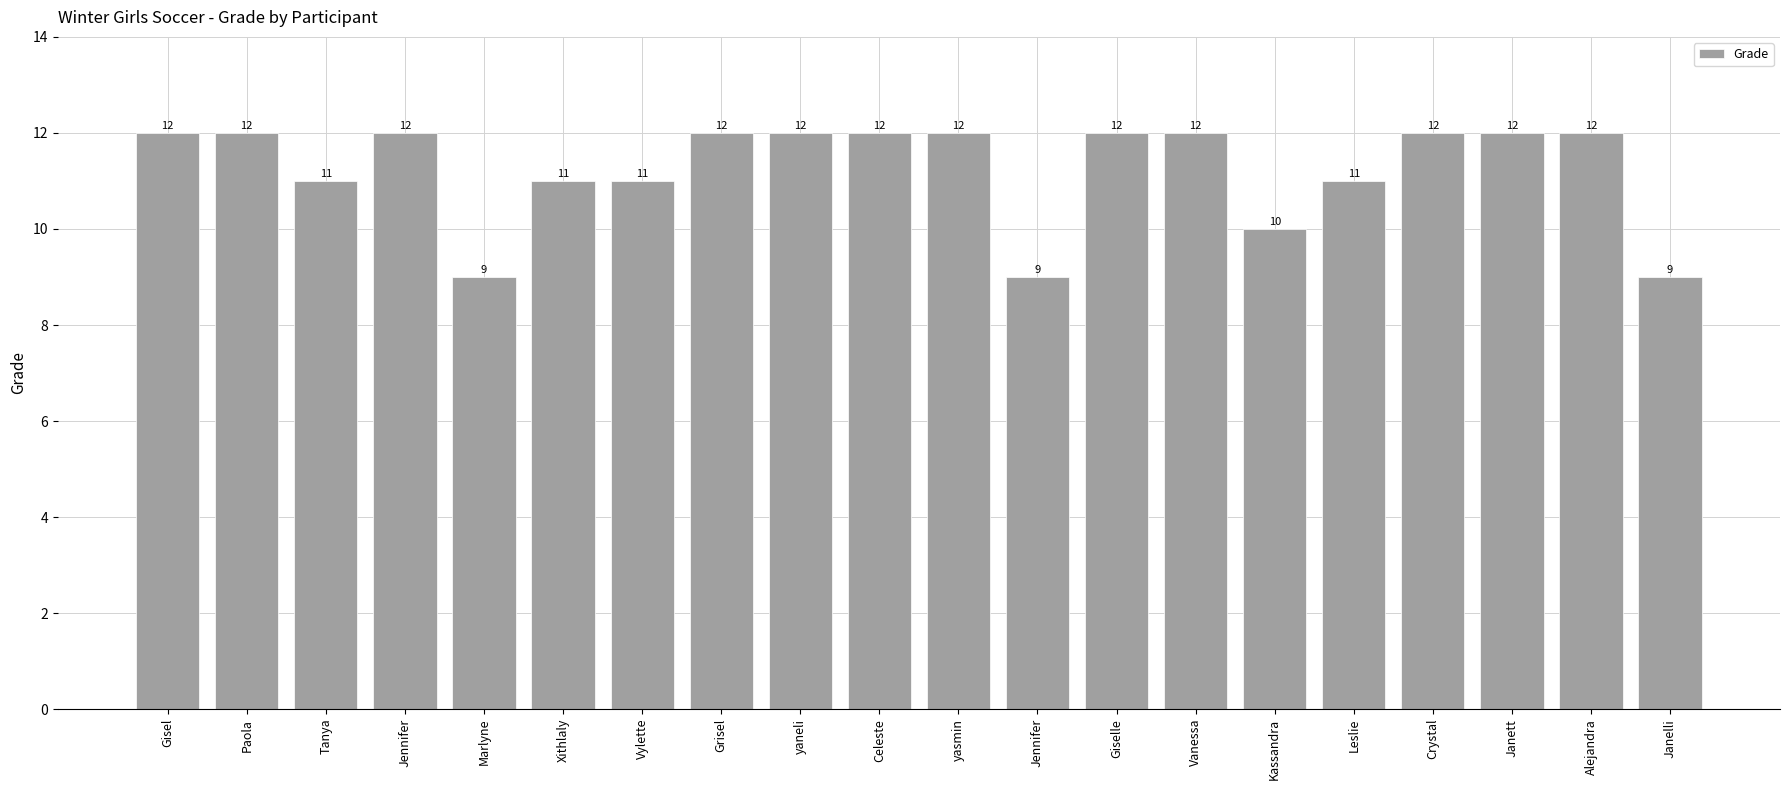

Reading left to right, transcribe all the data shown in this chart.

Gisel=12	Paola=12	Tanya=11	Jennifer=12	Marlyne=9	Xithlaly=11	Vylette=11	Grisel=12	yaneli=12	Celeste=12	yasmin=12	Jennifer=9	Giselle=12	Vanessa=12	Kassandra=10	Leslie=11	Crystal=12	Janett=12	Alejandra=12	Janelli=9